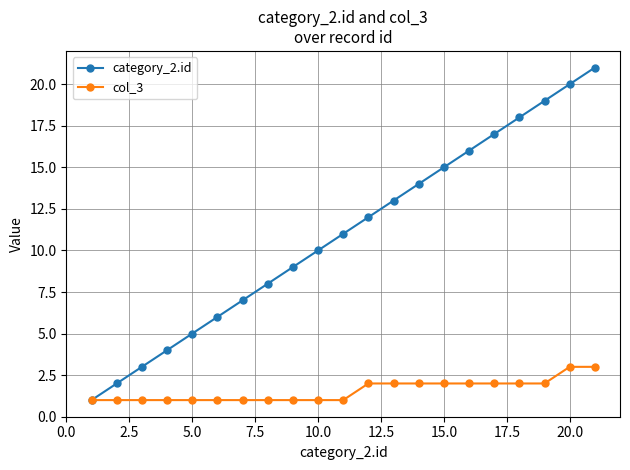

What is the maximum value for col_3?

3